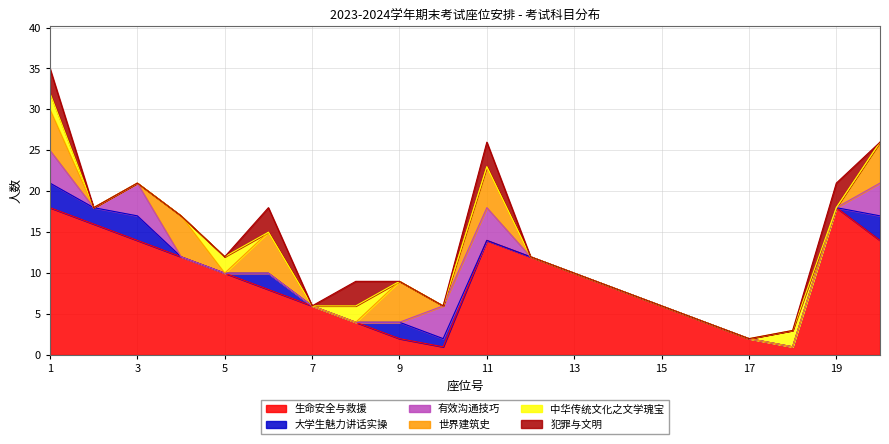

What is the maximum value shown in the chart?

18